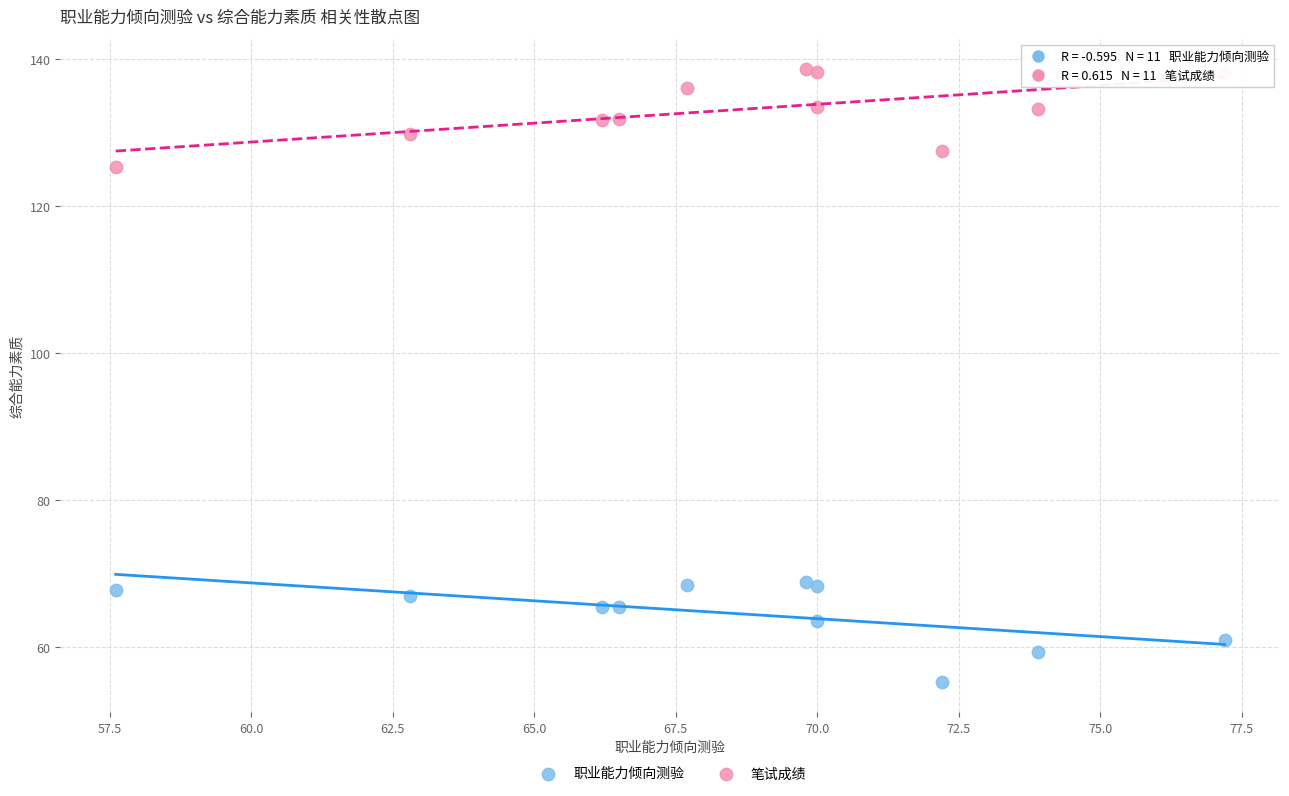

Which series contains the highest Y value?

笔试成绩